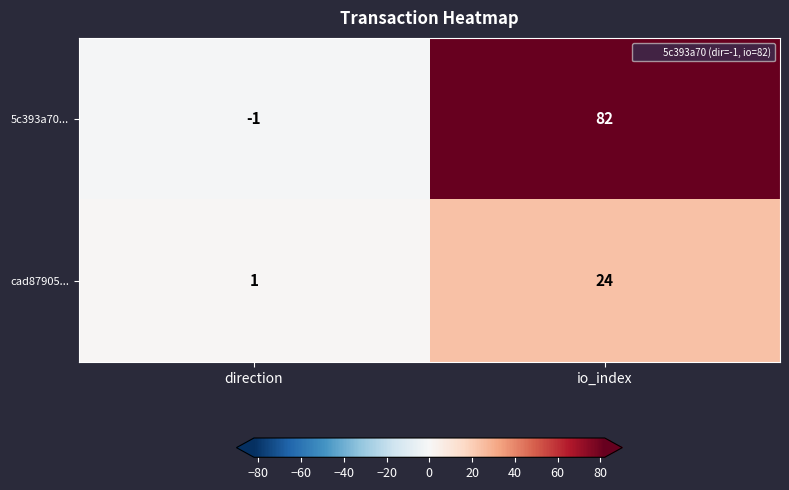

At which category does the chart reach its minimum across all series?

direction